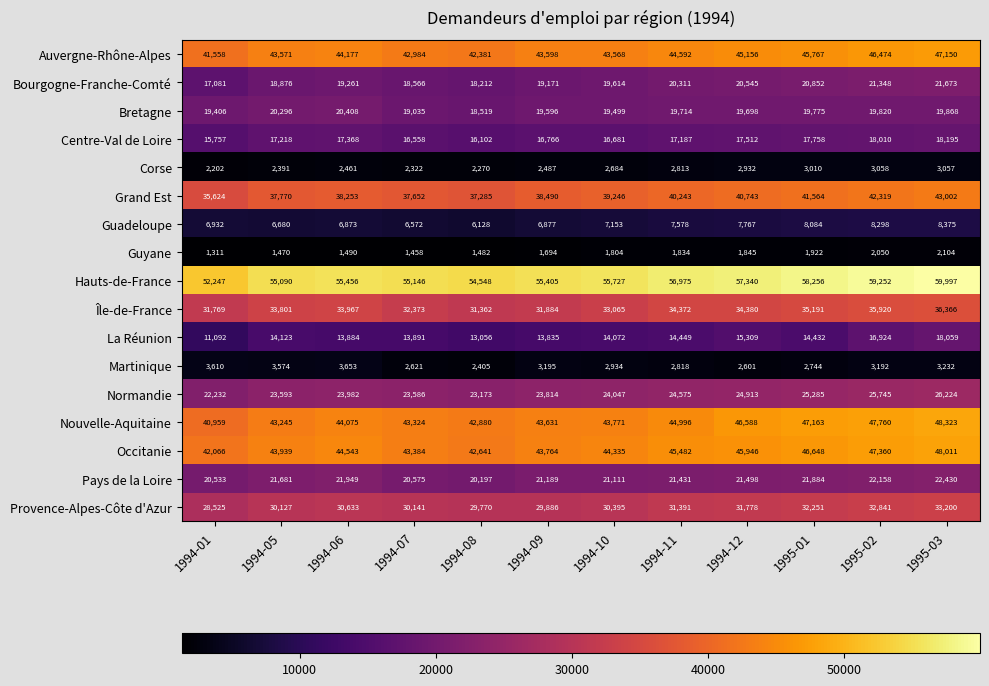

Rank the categories by Bourgogne-Franche-Comté value from lowest to highest.

1994-01, 1994-08, 1994-07, 1994-05, 1994-09, 1994-06, 1994-10, 1994-11, 1994-12, 1995-01, 1995-02, 1995-03